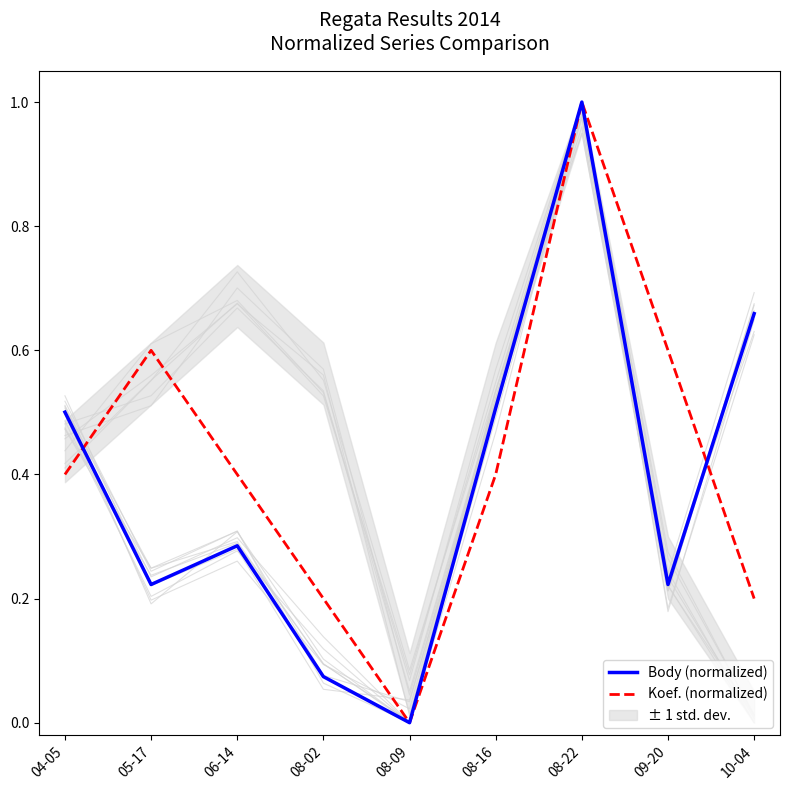

At which label does Body (normalized) reach its minimum?

08-09